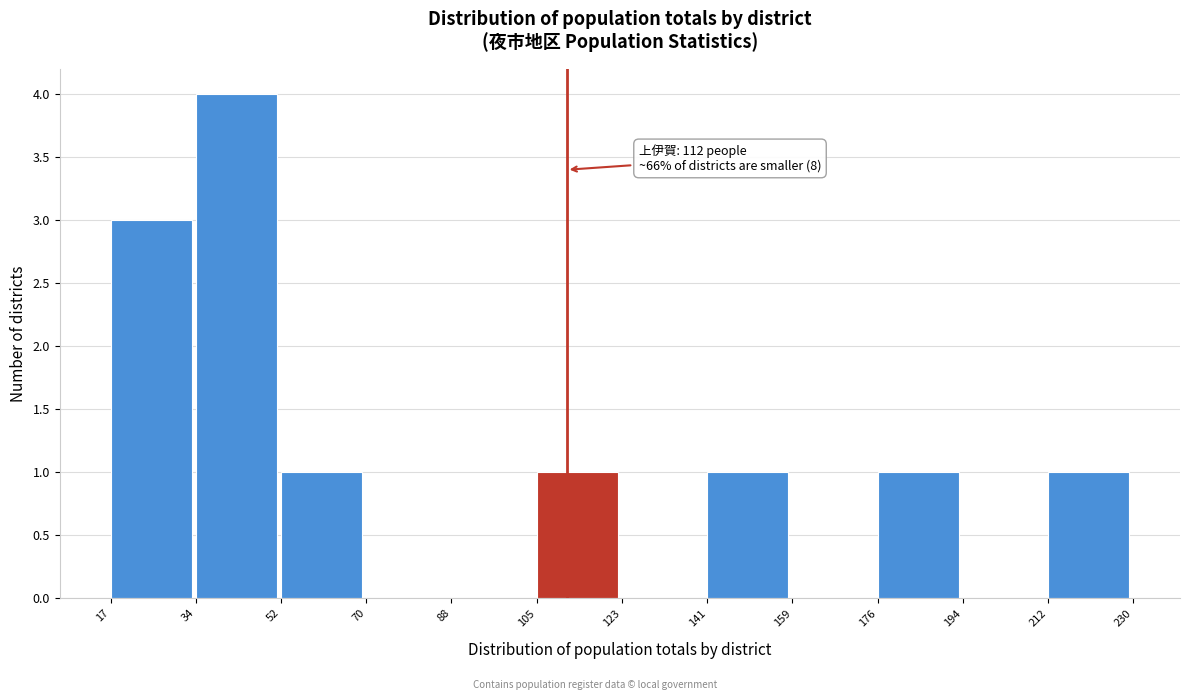

Over which range of the x-axis is the bar tallest?

34 to 52